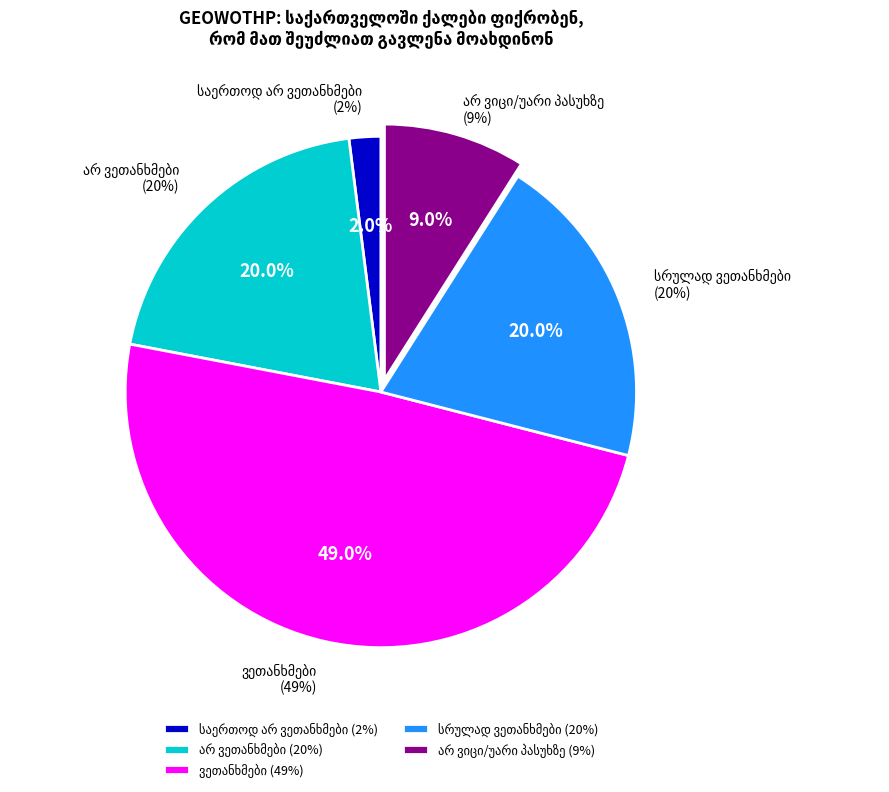

Approximately how many times larger is the value at ვეთანხმები compared to სრულად ვეთანხმები?

2.5